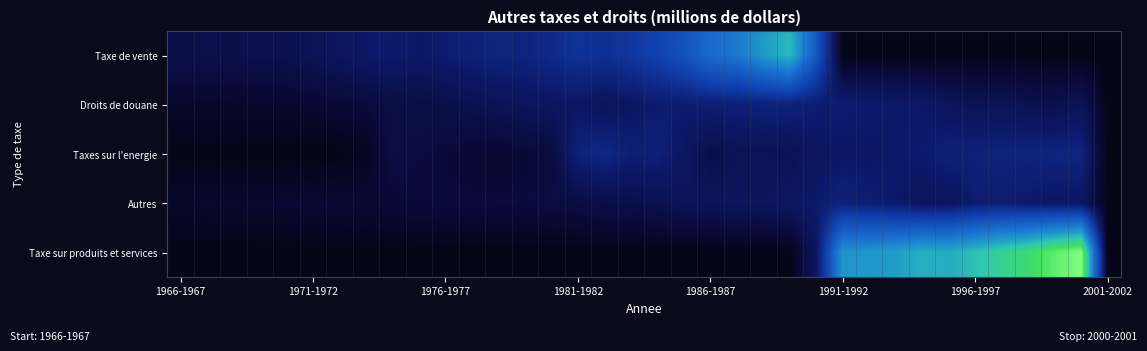

Reading left to right, what are all the values shown in this chart?

Taxe de vente: 2073	2146	2098	2294	2281	2653	3052	3590	3866	3515	3929	4427	4729	4651	5355	6148	5842	6561	7592	9345	11972	12927	15645	17672	10053	0	0	0	0	0	0	0	0	0	0	0
Droits de douane: 778	746	762	818	815	989	1182	1384	1809	1887	2097	2312	2747	2996	3185	3435	2828	3376	3794	3971	4187	4385	4521	4587	4001	3999	3811	3652	3575	2969	2676	2766	2359	2105	2784	0
Taxes sur l'energie: 0	0	0	0	0	0	0	287	1669	1488	1261	1030	844	1171	1509	4521	5147	4168	4479	3348	1965	2603	2646	2471	3192	3441	3437	3640	3824	4404	4467	4638	4716	4757	4792	0
Autres: 777	826	887	897	964	995	1038	1094	1162	1253	1350	1354	1377	1397	1612	1739	1959	2110	2312	2827	2925	3026	2959	3425	3711	4557	4103	3709	2996	2998	3902	4025	3706	3315	3434	0
Taxe sur produits et services: 0	0	0	0	0	0	0	0	0	0	0	0	0	0	0	0	0	0	0	0	0	0	0	0	3110	15311	15420	15939	17062	16880	18159	19717	20936	23121	24759	0